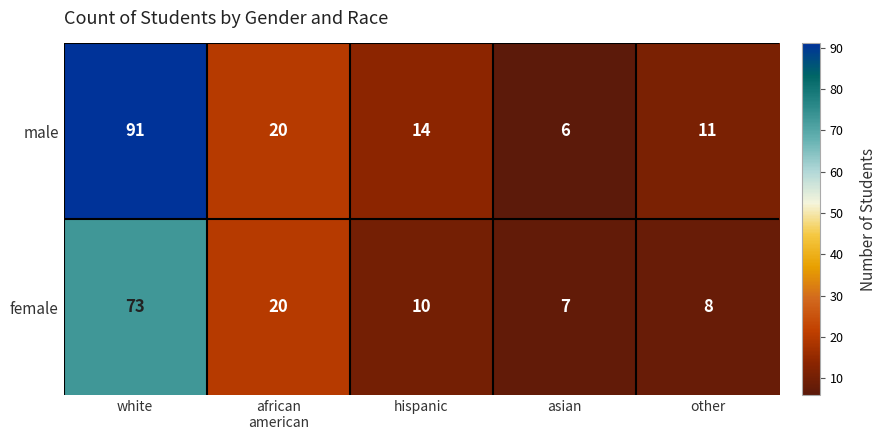

The value of male at white is 91. True or false?

True